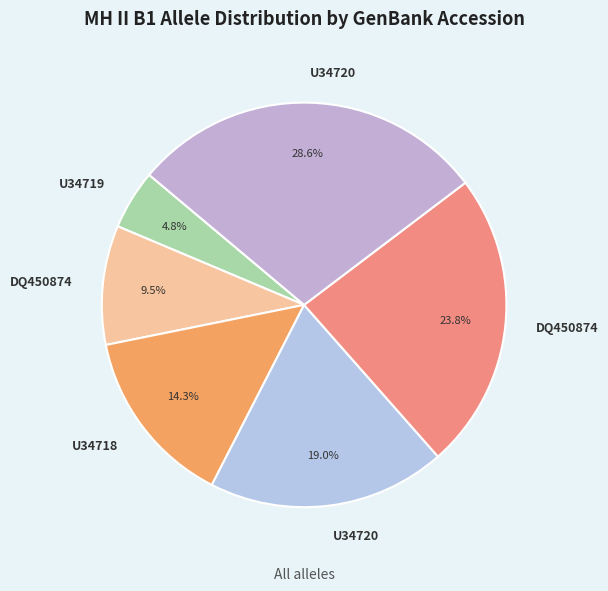

Count the number of slices in the pie.

6